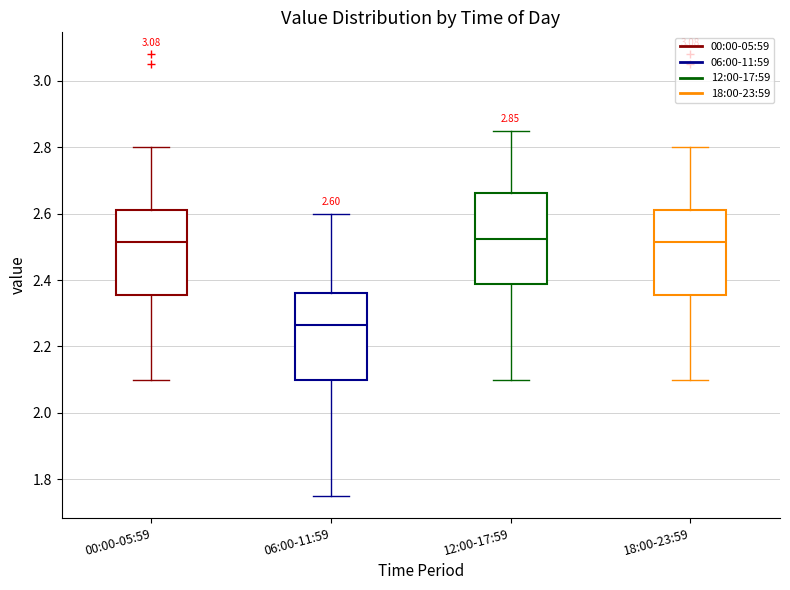

Which box's median line is the lowest?

06:00-11:59